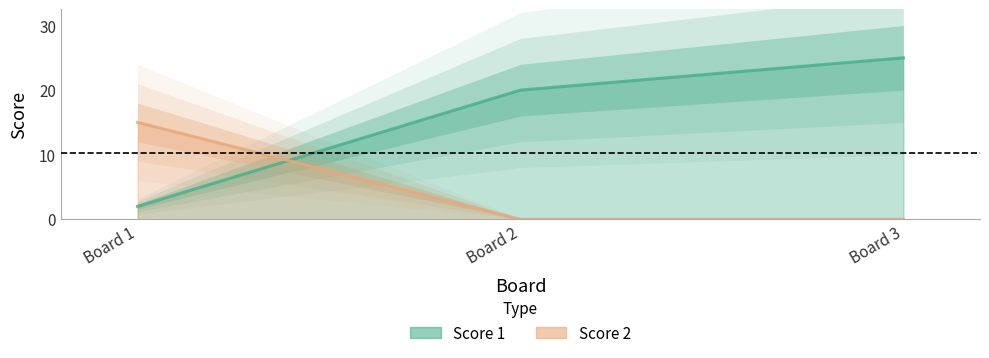

What is the sum of all Score 1 values?

47